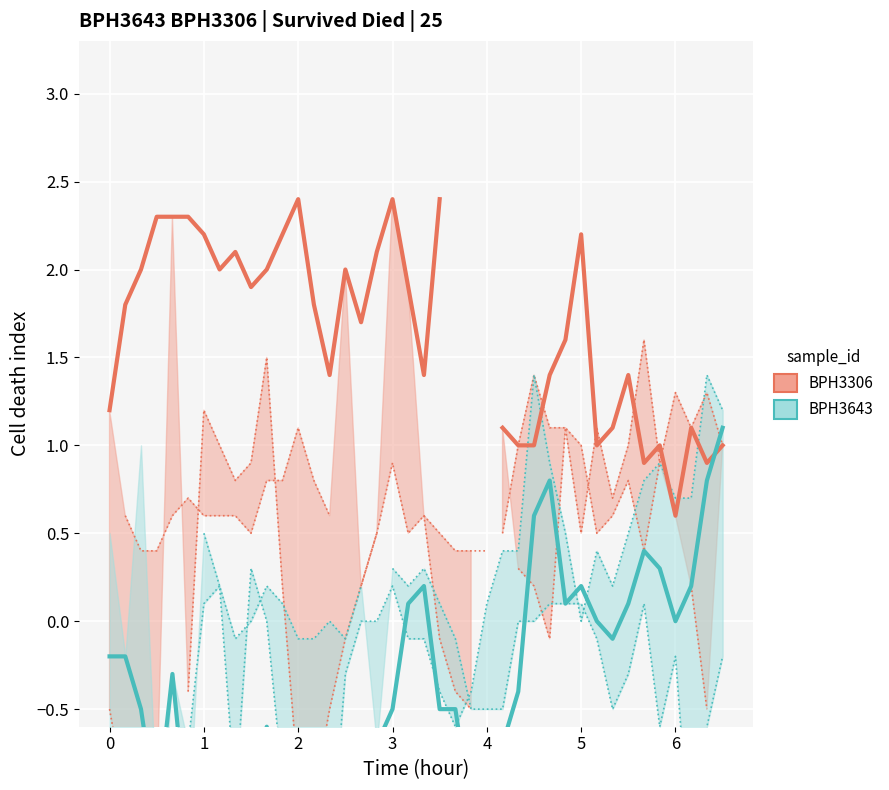

At how many categories does at least one series exceed 2?

11